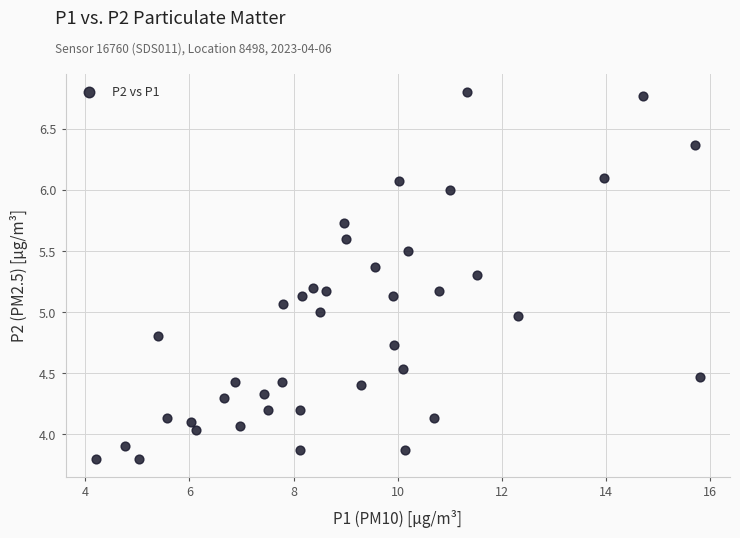

What is the range of Y values (max minus min)?

3.0